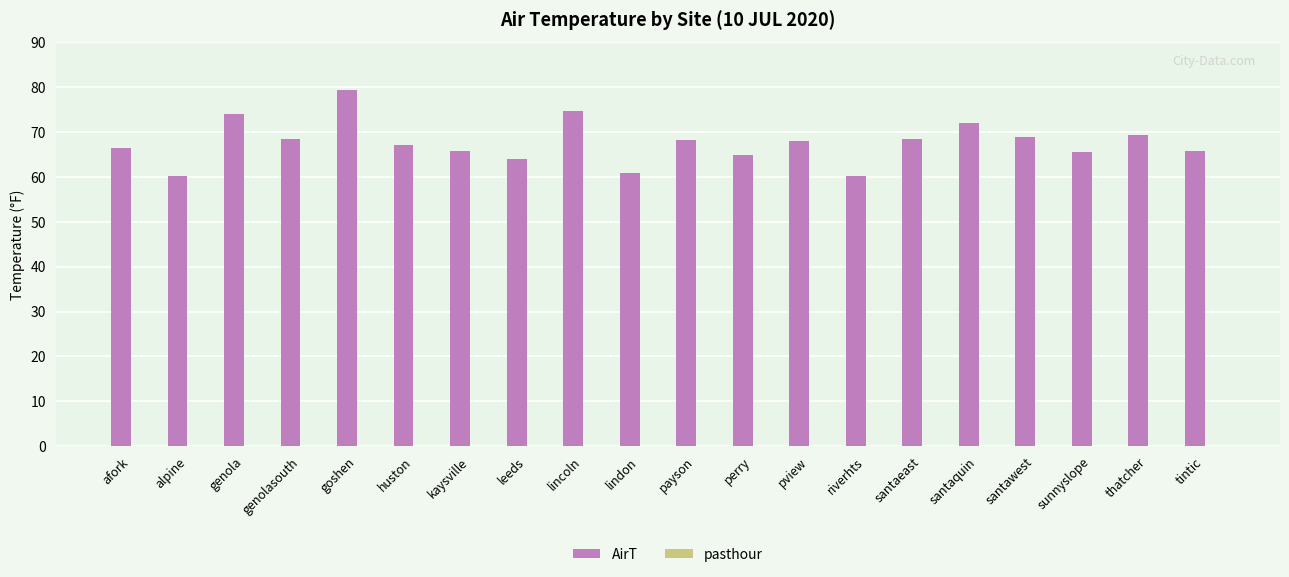

The value at leeds is 32.3. True or false?

False